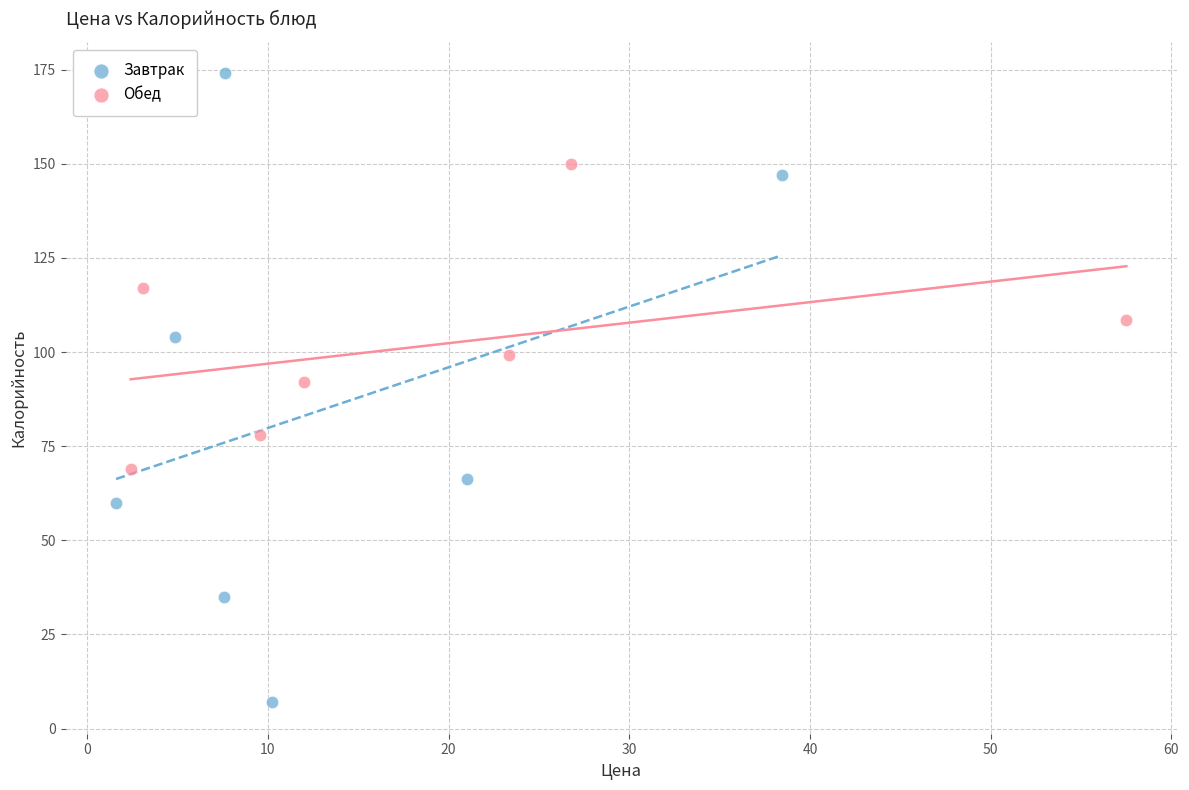

What are all the series names shown in the legend?

Завтрак, Обед